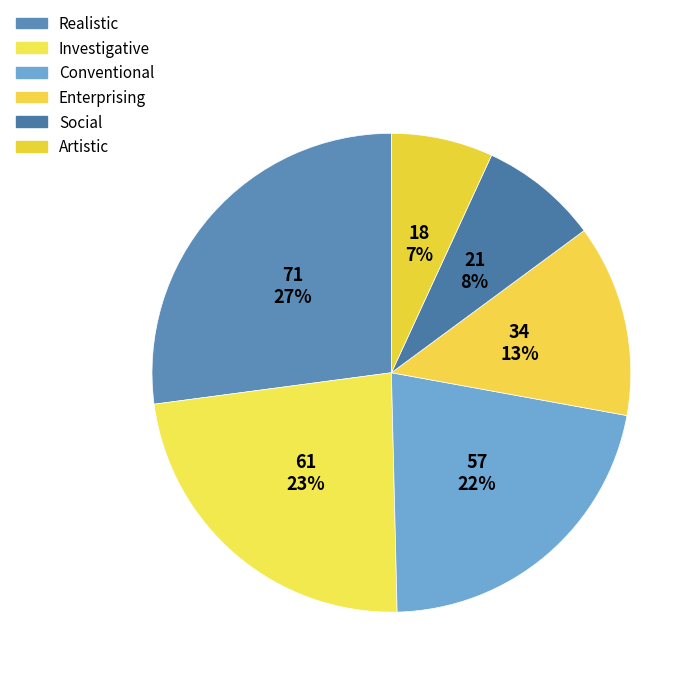

Is it true that Enterprising is 1% of the pie?

False